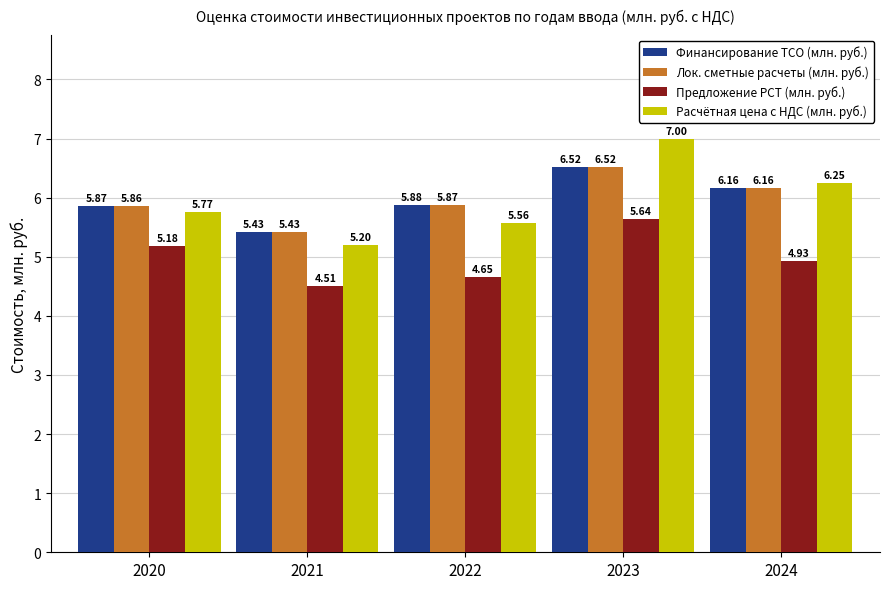

The Расчётная цена с НДС (млн. руб.) series shows 7.0 at 2023. True or false?

True